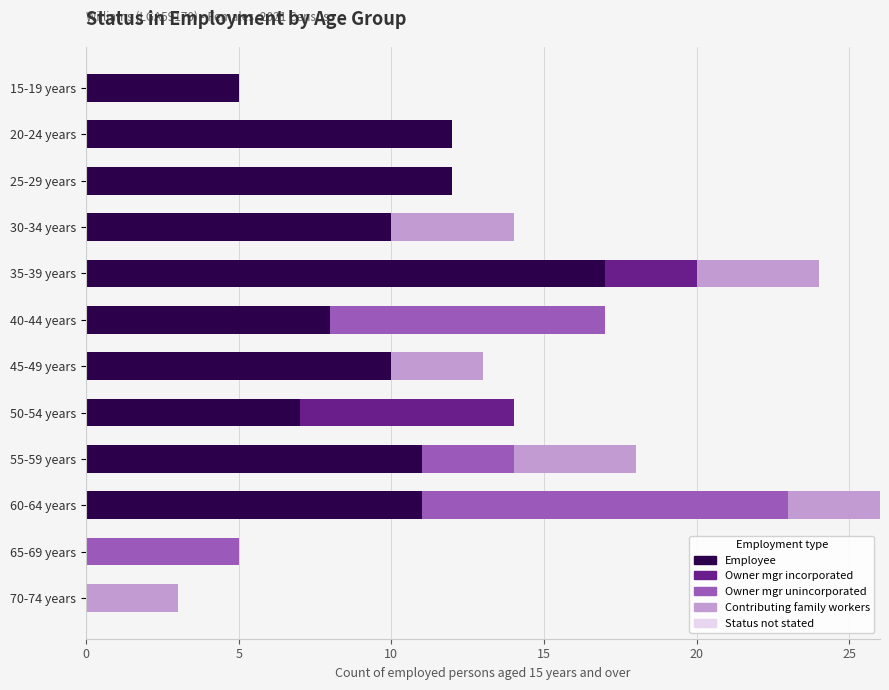

How many series are shown in this chart?

4